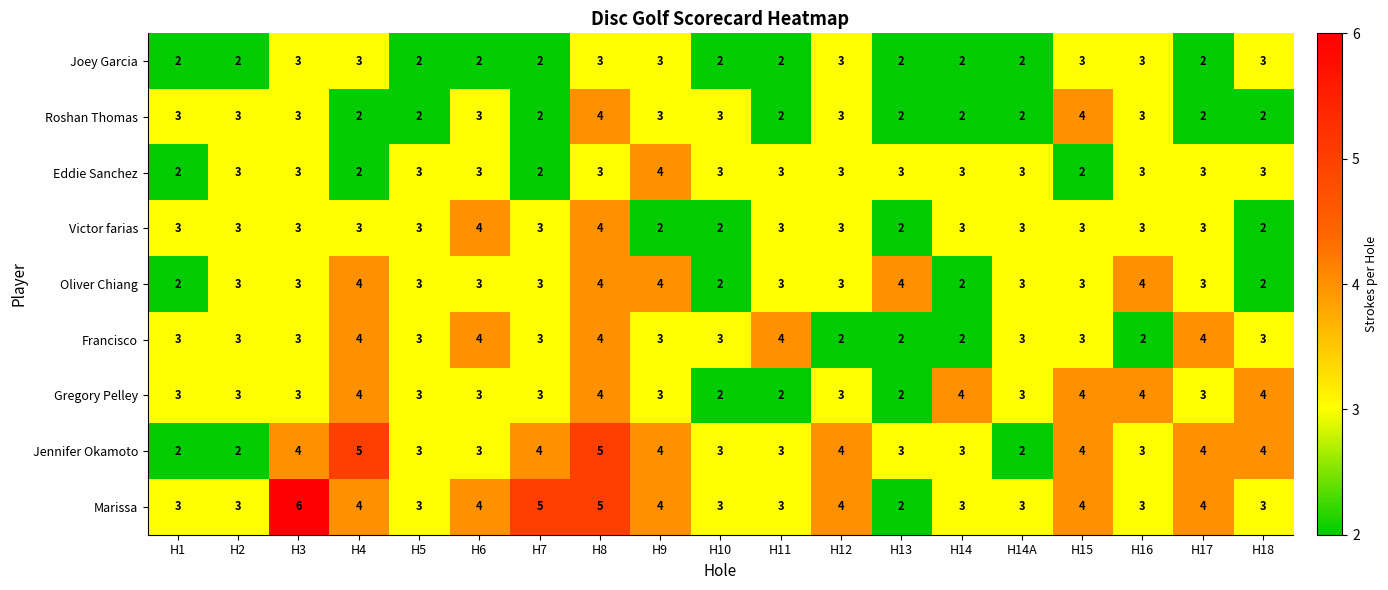

The value of Eddie Sanchez at H10 is 3. True or false?

True